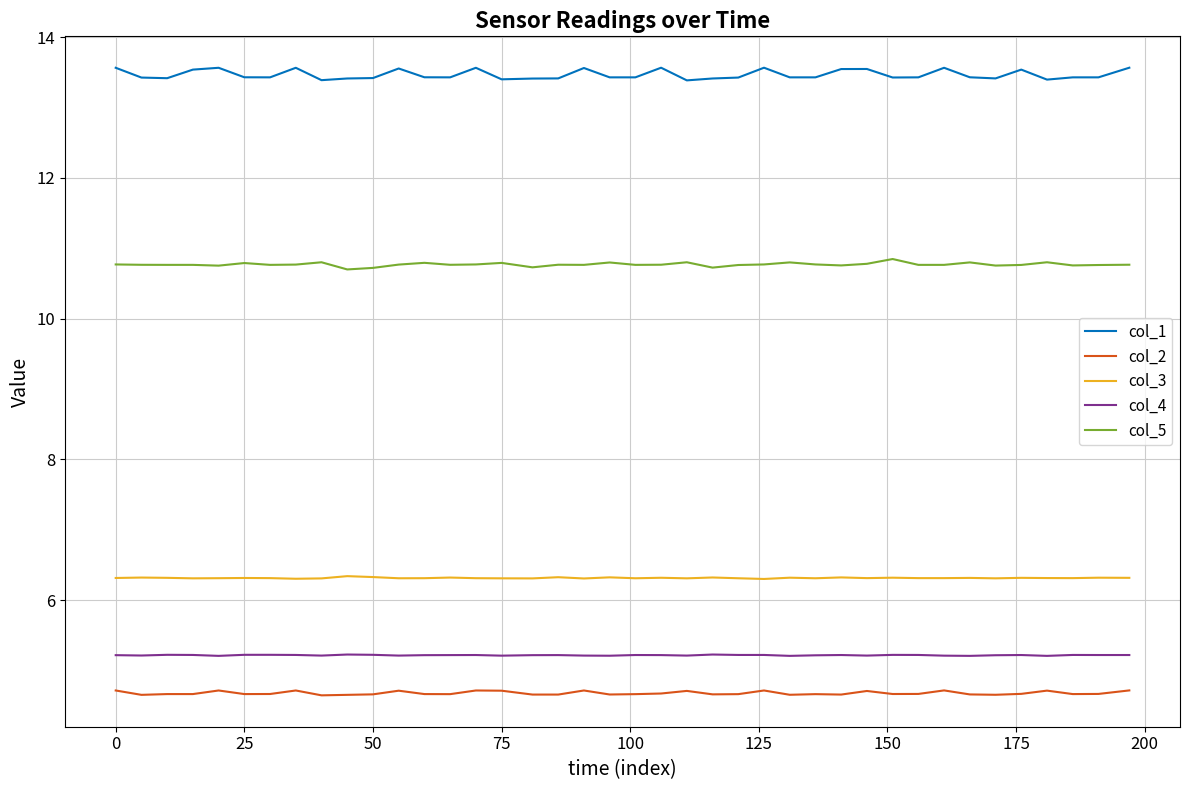

Which series has the largest total across all categories?

col_1